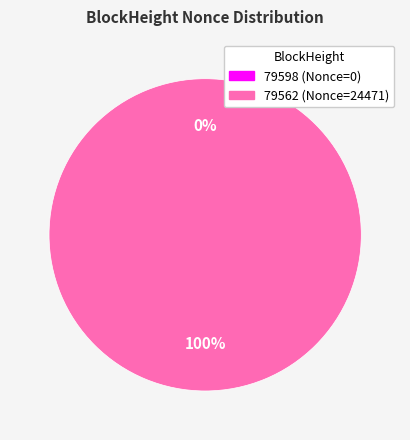

How many segments does this pie chart have?

2